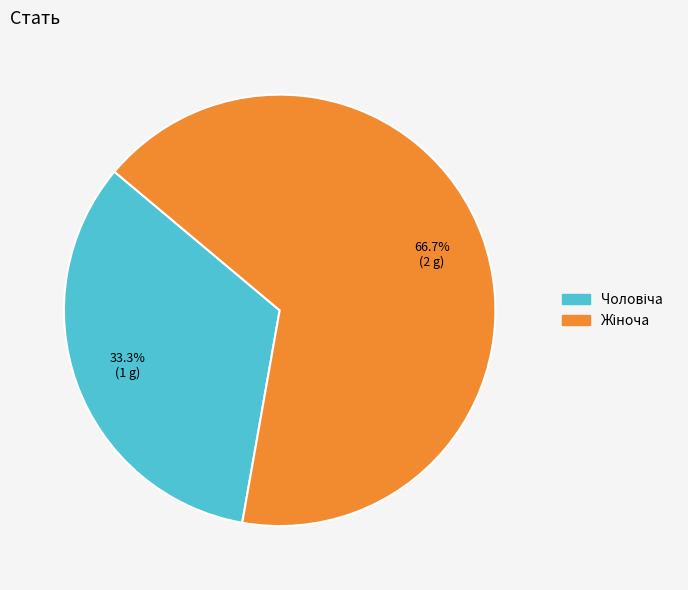

Does any single category account for the majority?

Yes